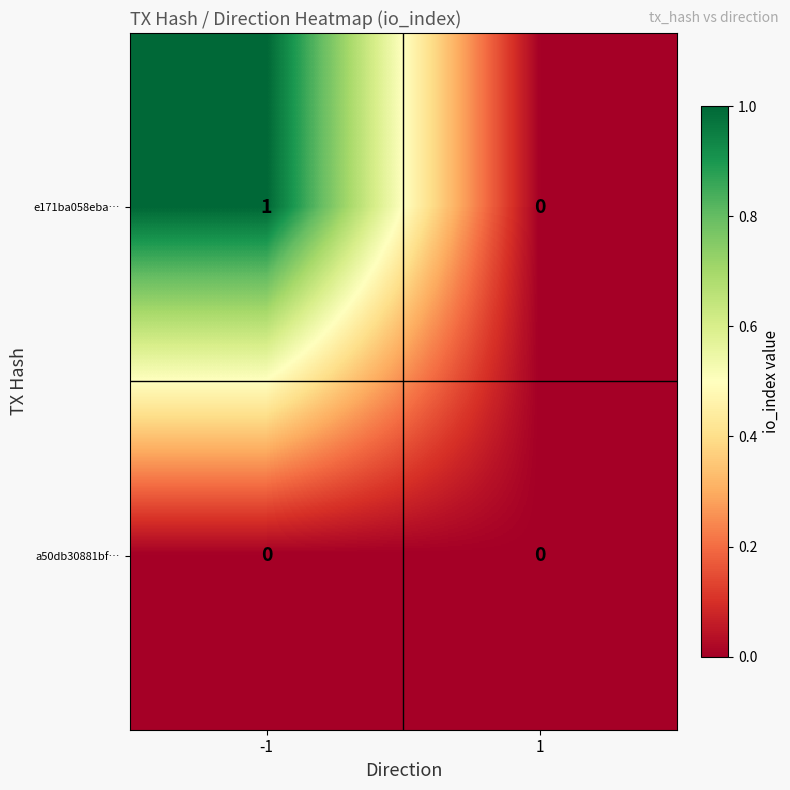

Between -1 and 1, which series saw the biggest shift?

e171ba058eba…